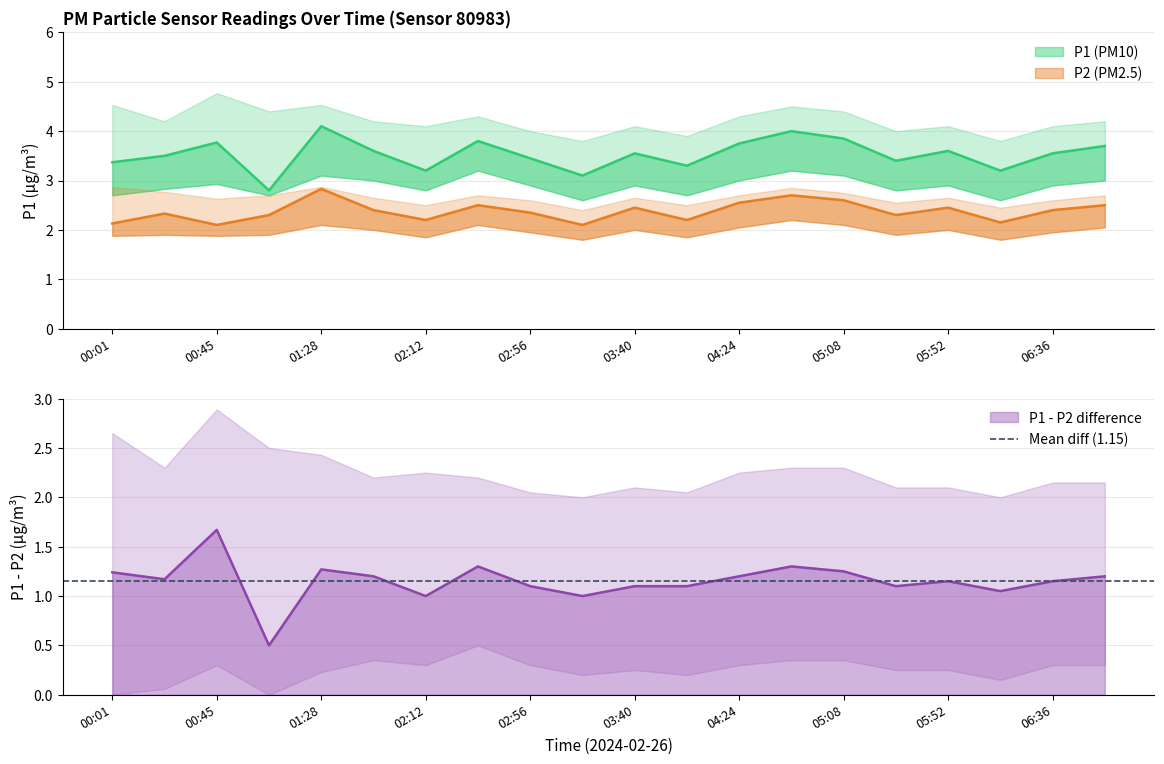

Reading right to left, what are all the values shown in this chart?

P1: 06:58=3.7	06:36=3.5	06:14=3.2	05:52=3.6	05:30=3.4	05:08=3.9	04:46=4.0	04:24=3.8	04:02=3.3	03:40=3.5	03:18=3.1	02:56=3.5	02:34=3.8	02:12=3.2	01:50=3.6	01:28=4.1	01:06=2.8	00:45=3.8	00:23=3.5	00:01=3.4
P2: 06:58=2.5	06:36=2.4	06:14=2.1	05:52=2.5	05:30=2.3	05:08=2.6	04:46=2.7	04:24=2.5	04:02=2.2	03:40=2.5	03:18=2.1	02:56=2.4	02:34=2.5	02:12=2.2	01:50=2.4	01:28=2.8	01:06=2.3	00:45=2.1	00:23=2.3	00:01=2.1
P1_upper: 06:58=4.2	06:36=4.1	06:14=3.8	05:52=4.1	05:30=4.0	05:08=4.4	04:46=4.5	04:24=4.3	04:02=3.9	03:40=4.1	03:18=3.8	02:56=4.0	02:34=4.3	02:12=4.1	01:50=4.2	01:28=4.5	01:06=4.4	00:45=4.8	00:23=4.2	00:01=4.5
P1_lower: 06:58=3.0	06:36=2.9	06:14=2.6	05:52=2.9	05:30=2.8	05:08=3.1	04:46=3.2	04:24=3.0	04:02=2.7	03:40=2.9	03:18=2.6	02:56=2.9	02:34=3.2	02:12=2.8	01:50=3.0	01:28=3.1	01:06=2.7	00:45=2.9	00:23=2.8	00:01=2.7
P2_upper: 06:58=2.7	06:36=2.6	06:14=2.5	05:52=2.6	05:30=2.5	05:08=2.8	04:46=2.9	04:24=2.7	04:02=2.5	03:40=2.6	03:18=2.4	02:56=2.6	02:34=2.7	02:12=2.5	01:50=2.6	01:28=2.9	01:06=2.7	00:45=2.6	00:23=2.8	00:01=2.9
P2_lower: 06:58=2.0	06:36=1.9	06:14=1.8	05:52=2.0	05:30=1.9	05:08=2.1	04:46=2.2	04:24=2.0	04:02=1.9	03:40=2.0	03:18=1.8	02:56=1.9	02:34=2.1	02:12=1.9	01:50=2.0	01:28=2.1	01:06=1.9	00:45=1.9	00:23=1.9	00:01=1.9